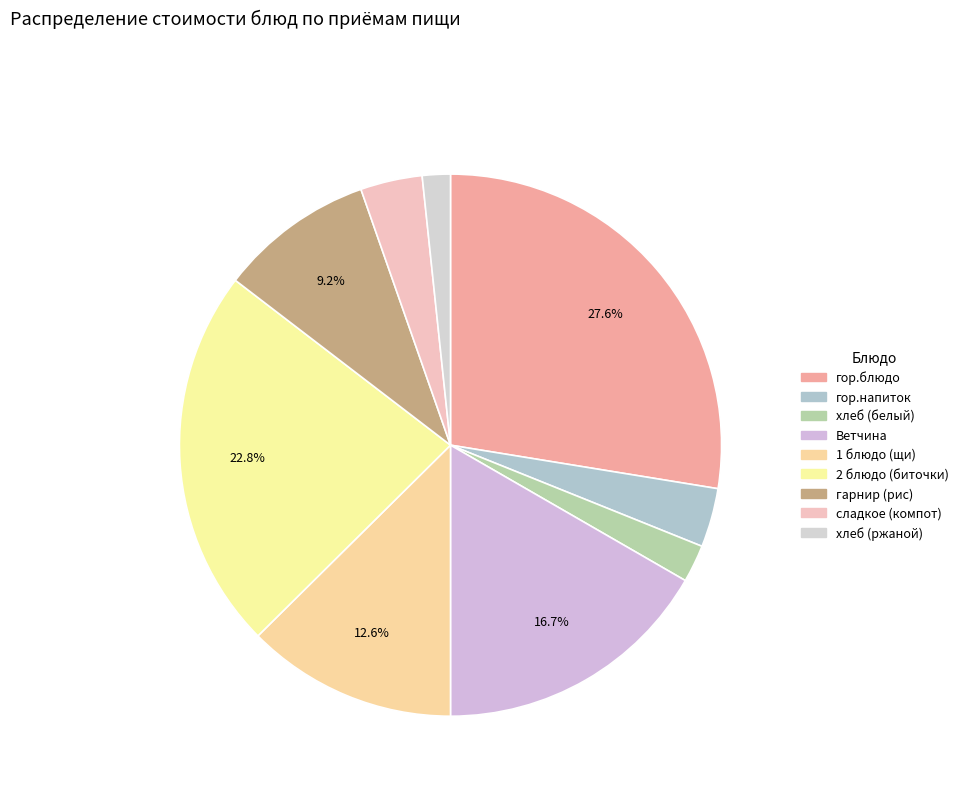

What is the smallest slice in the pie chart?

хлеб черн. (Хлеб ржаной)